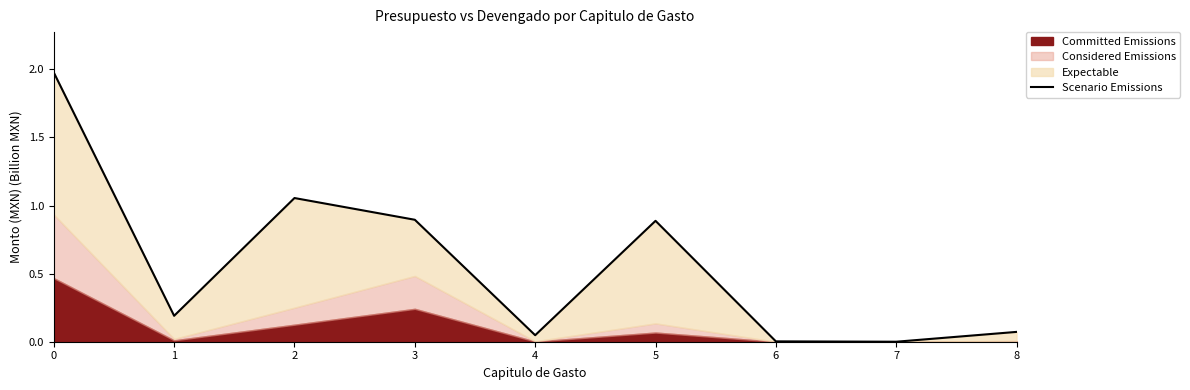

How many lines are shown in the chart?

1